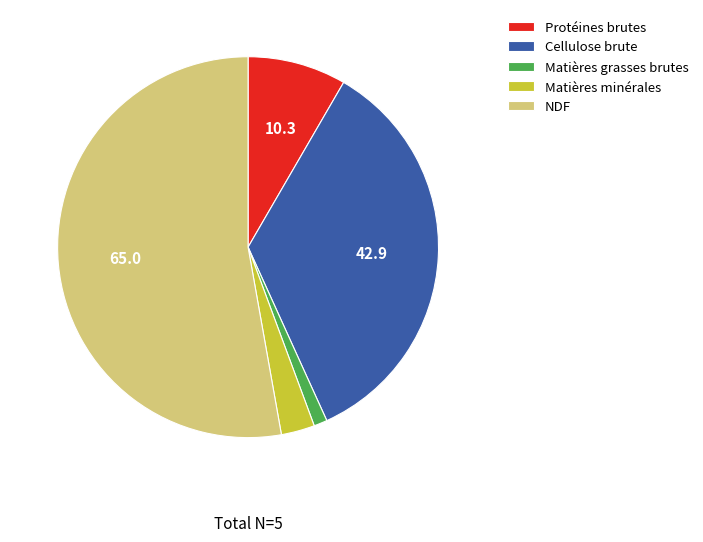

Which has a higher value, Protéines brutes or Matières grasses brutes?

Protéines brutes